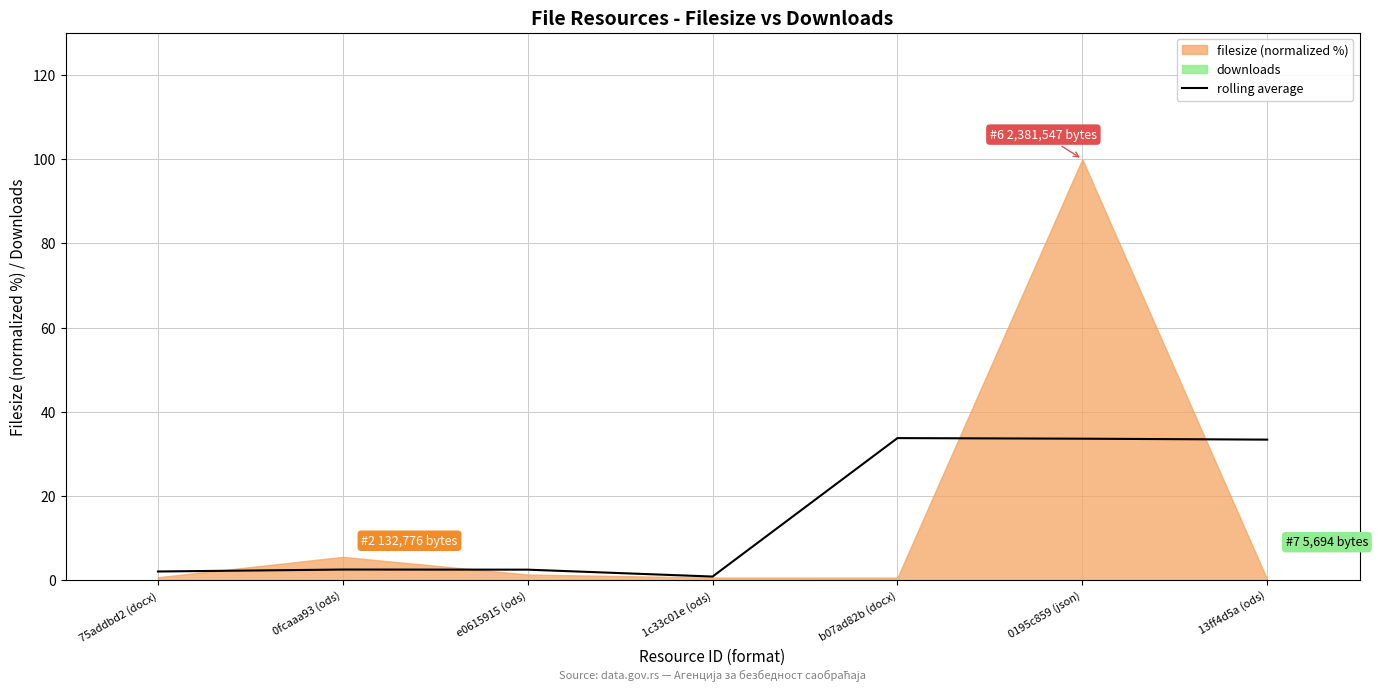

True or false: the data shows 33.6 at 0195c859 (json).

True